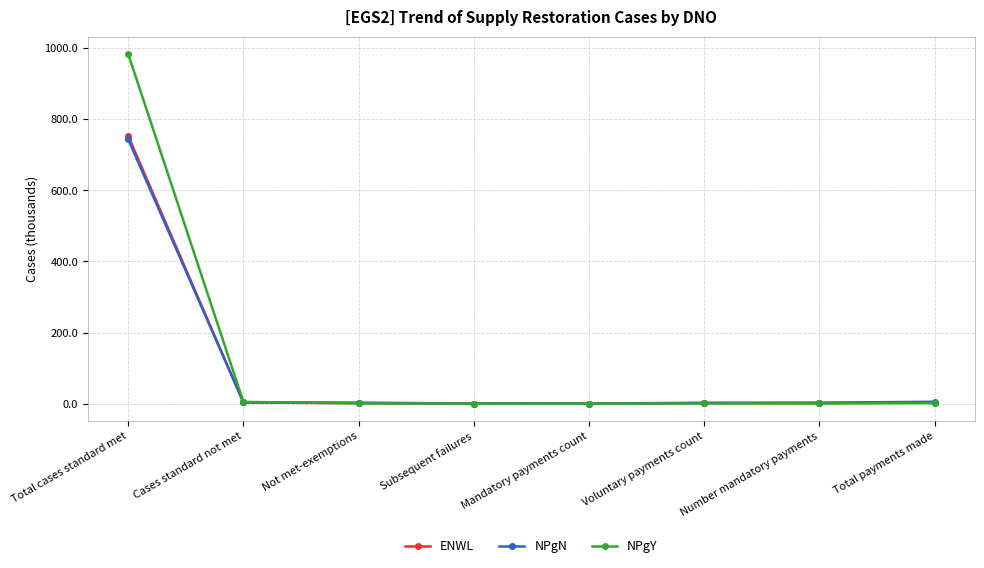

The value of NPgN at Mandatory payments count is 0.0. True or false?

True